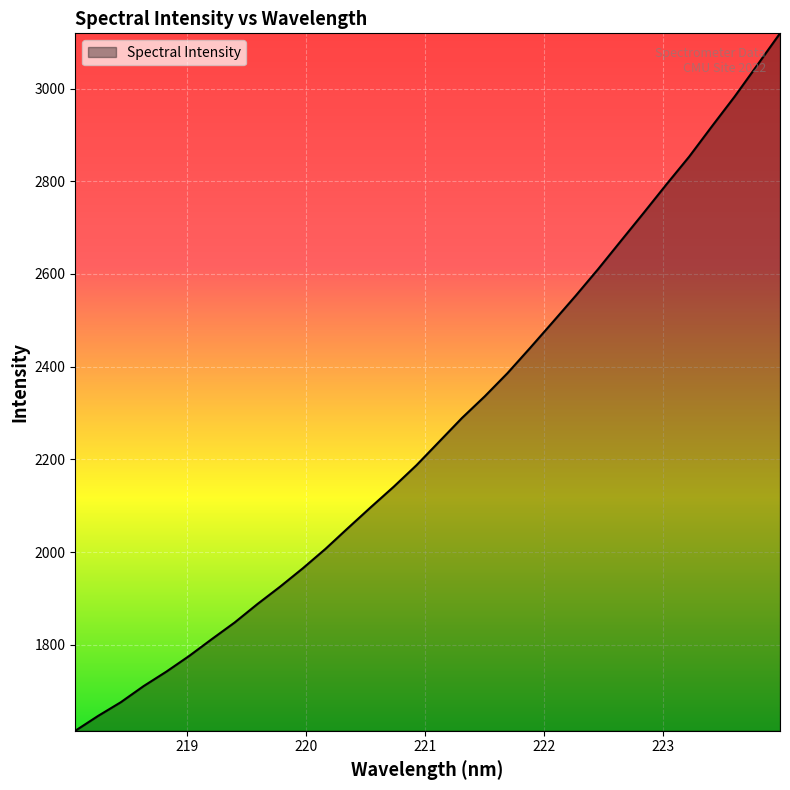

True or false: the data has more than 0 interior local peaks.

False